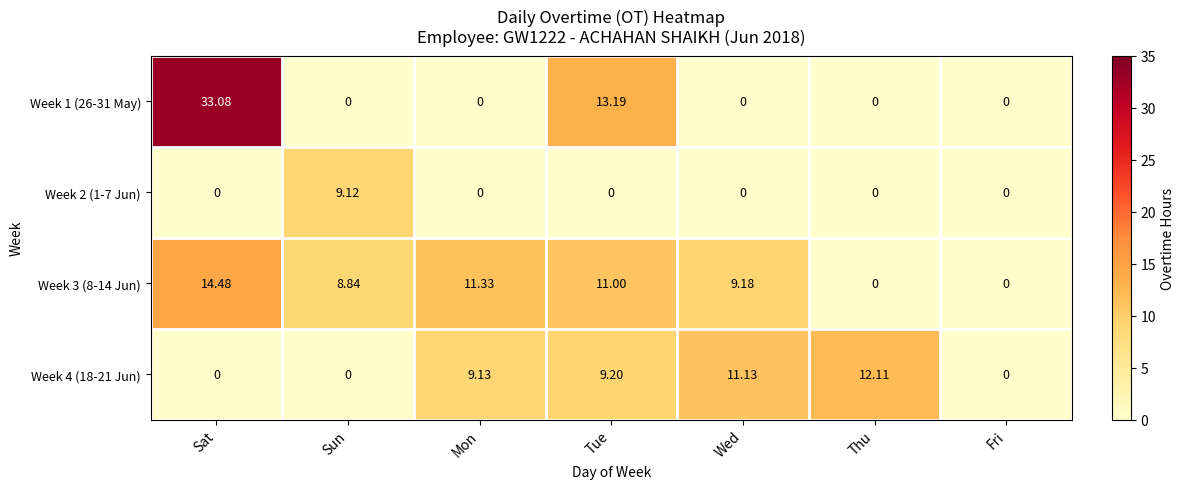

How many values in the Week 1 (26-31 May) series exceed 0?

2